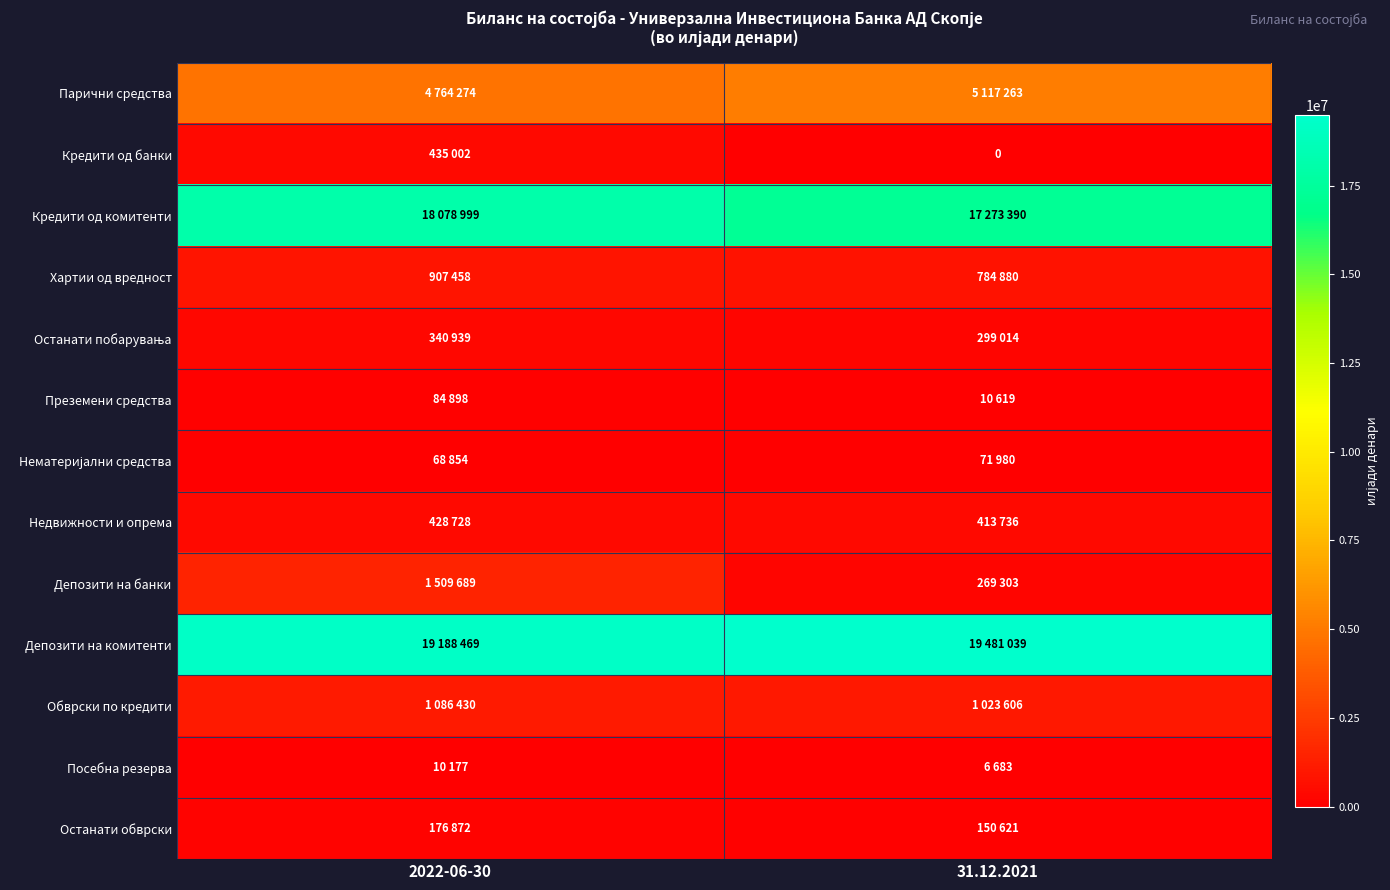

How many values in the Останати побарувања series are below 340939?

1